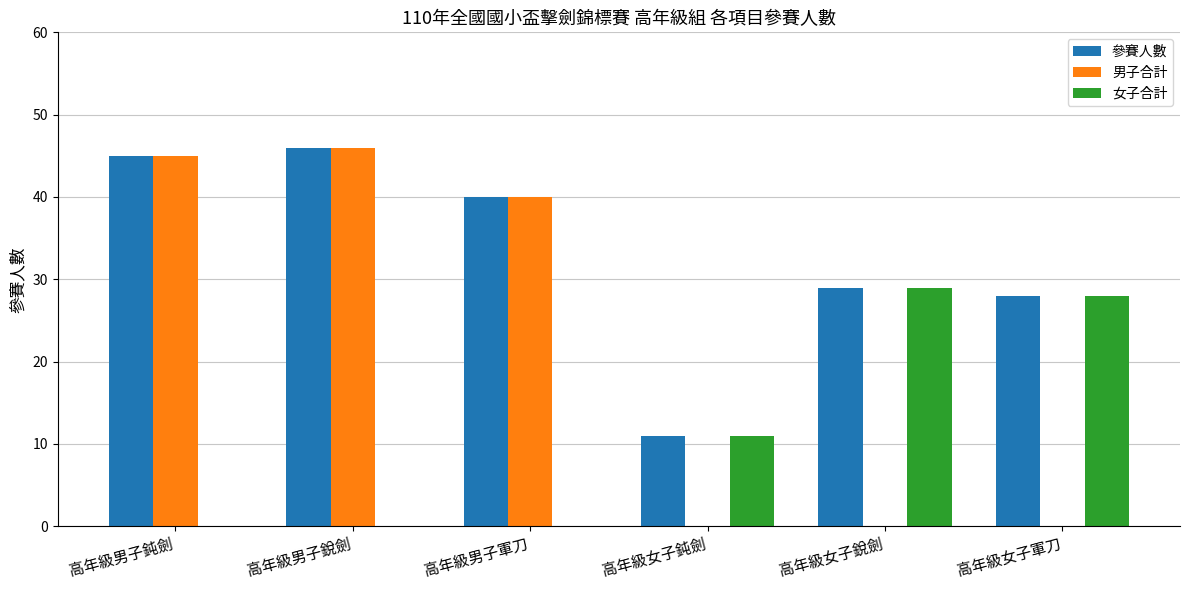

How many groups of bars are there?

6